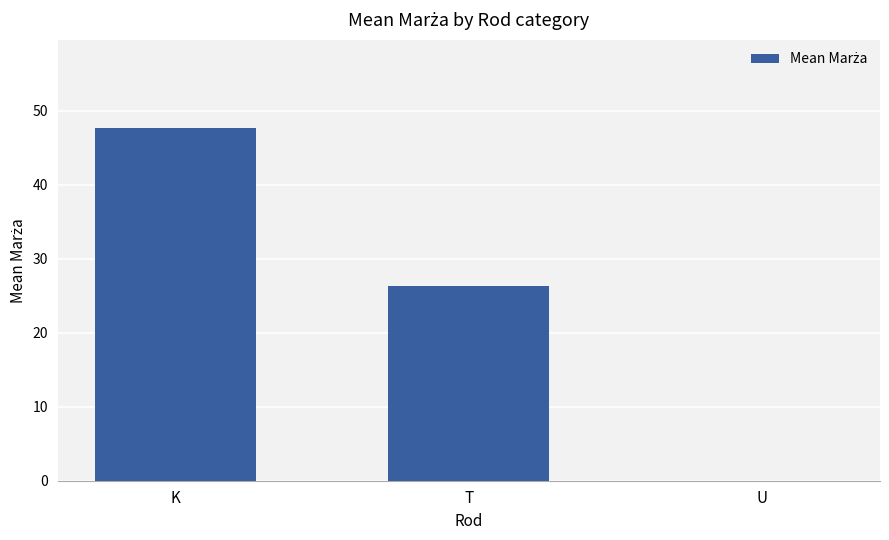

What is the difference between the values at K and U?

47.7